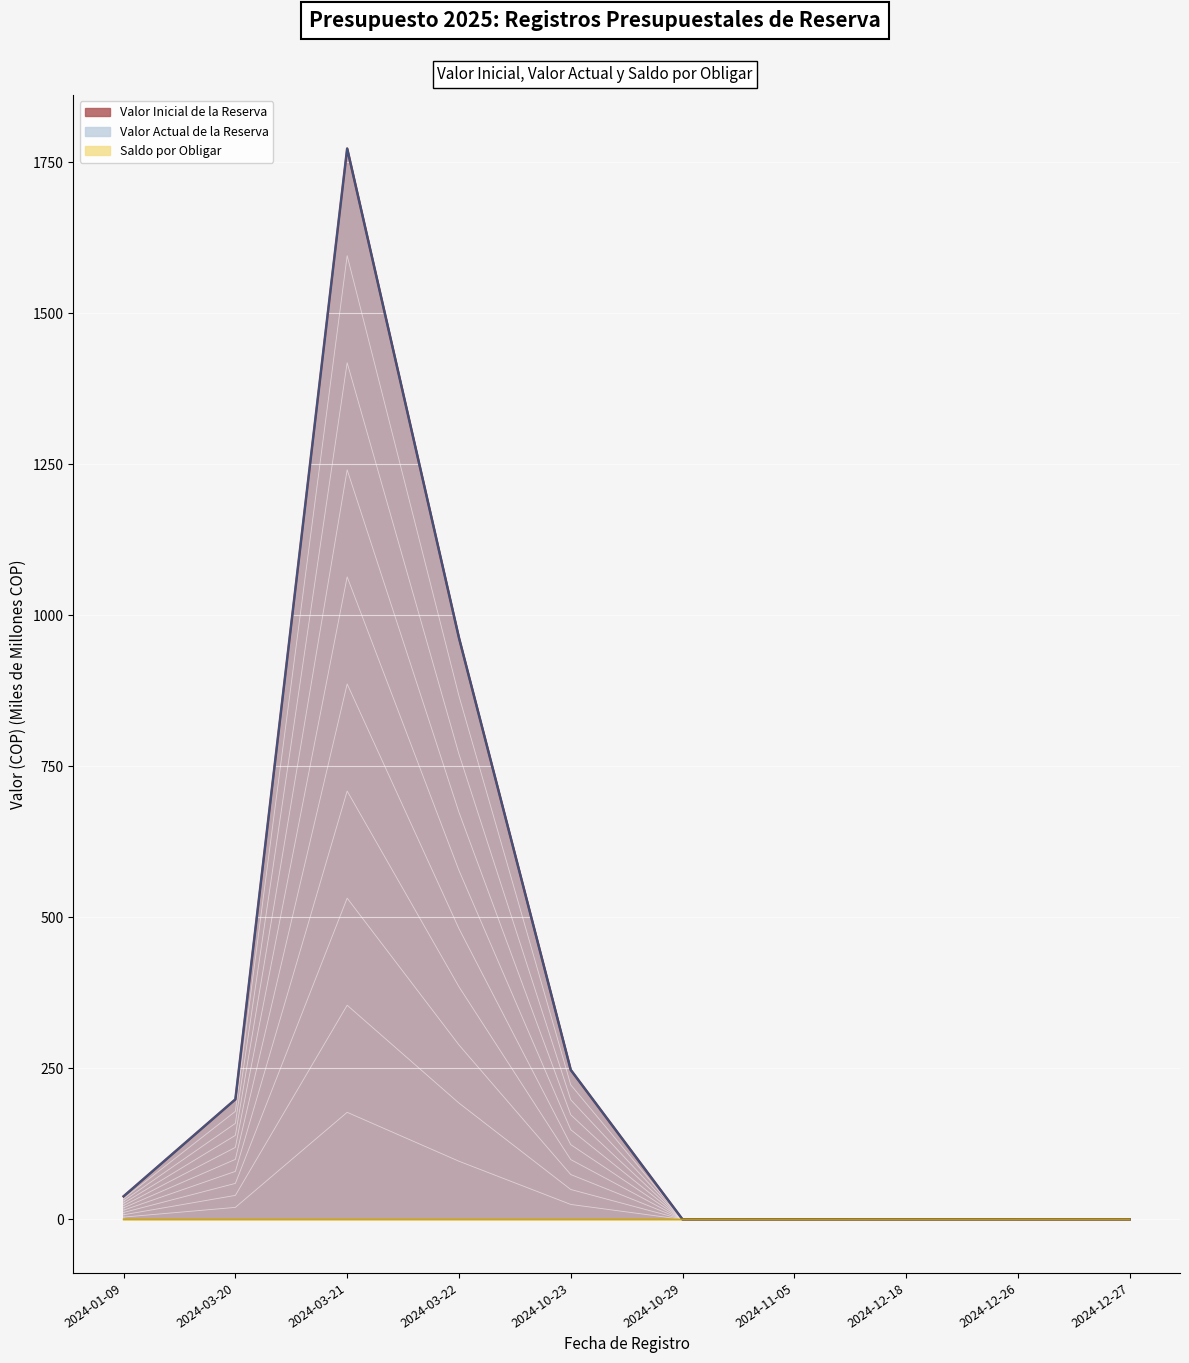

What are all the series names shown in the legend?

Valor Inicial de la Reserva, Valor Actual de la Reserva, Saldo por Obligar